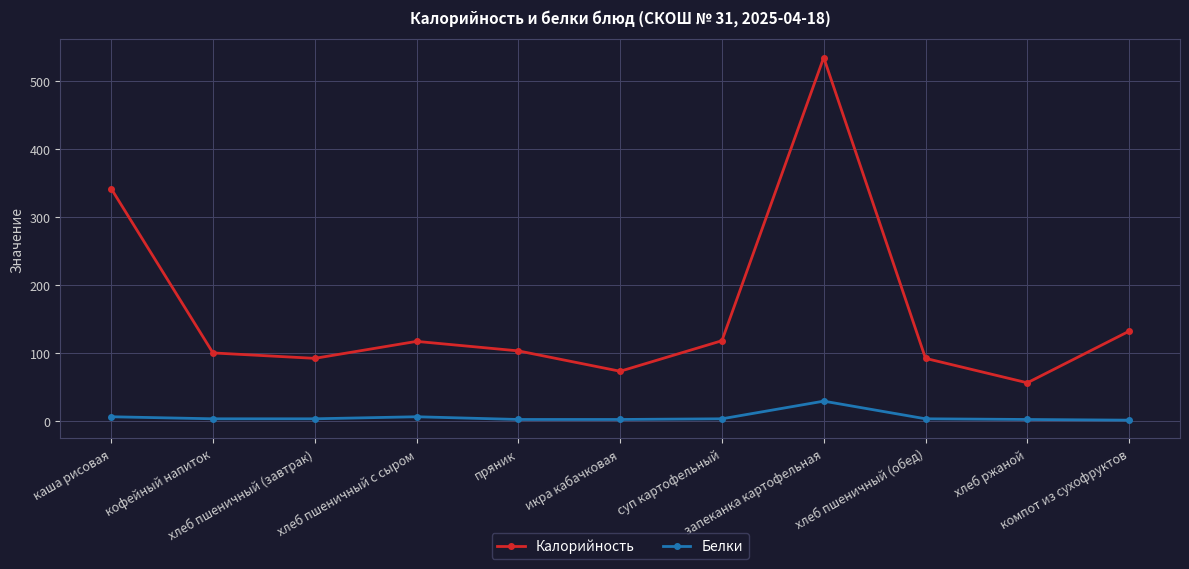

In Калорийность, how many points are lower than both neighbors (excluding endpoints)?

3